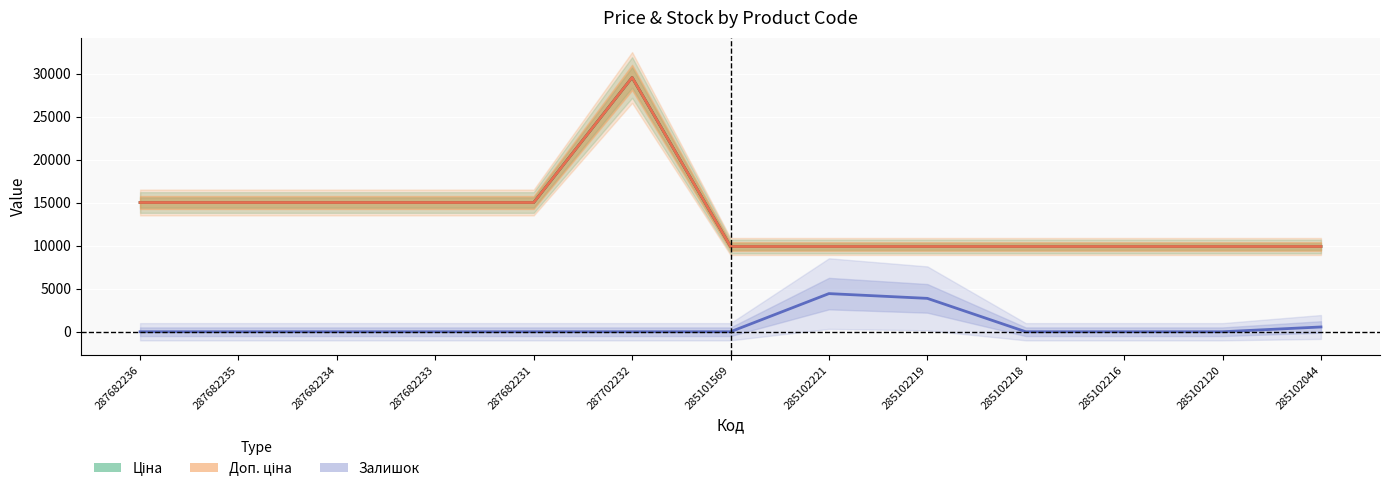

Which series has the largest total across all categories?

Ціна